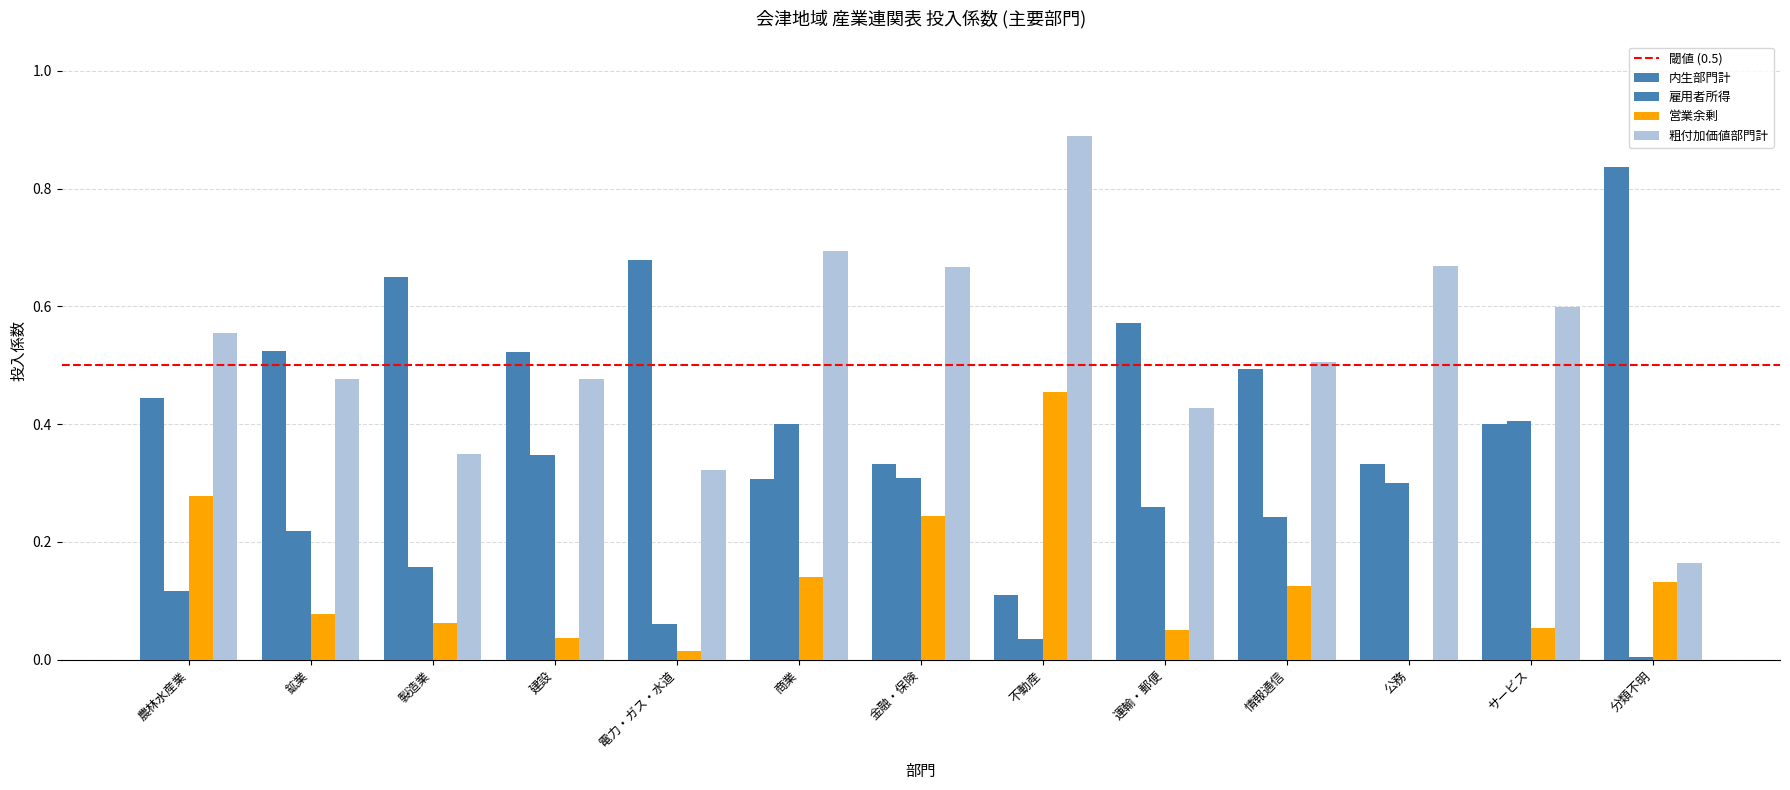

Count the number of categories in the chart.

13